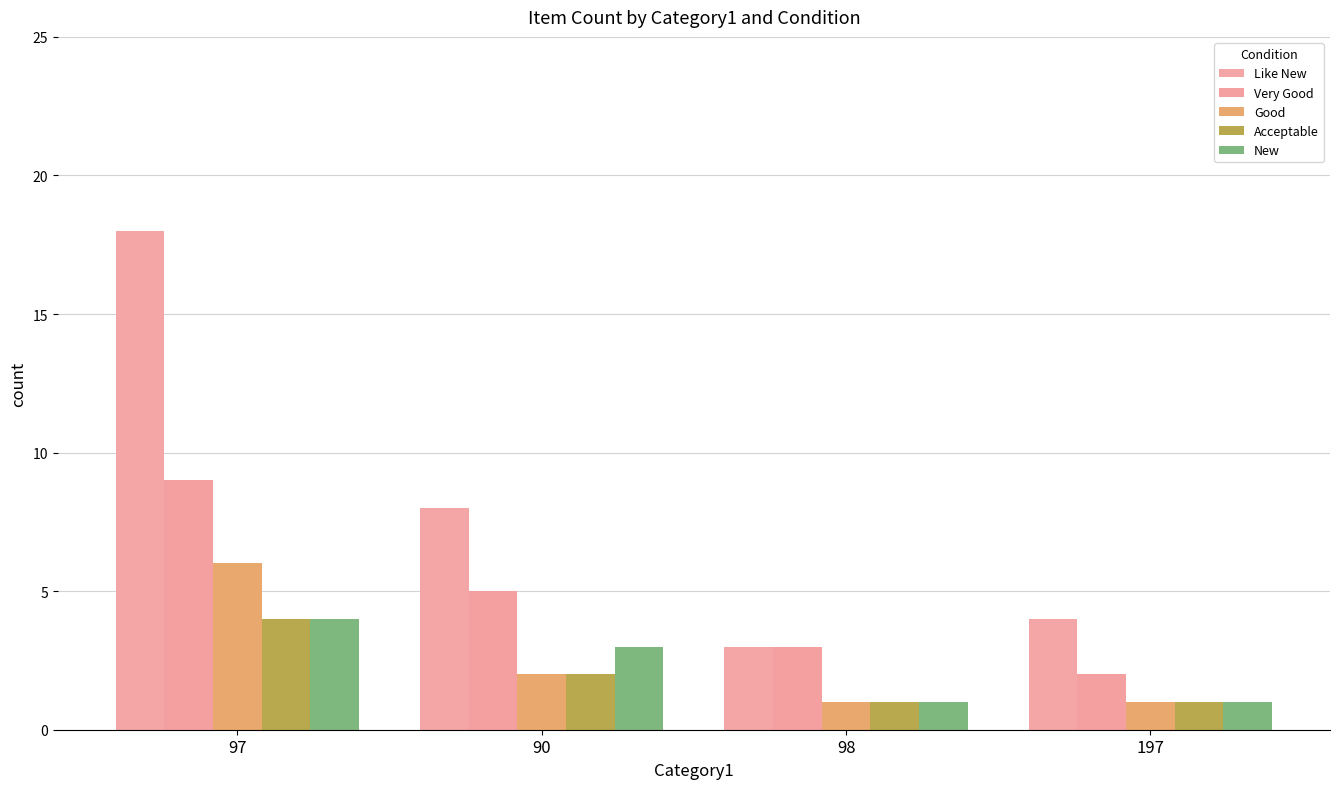

Rank the categories by Good value from lowest to highest.

98, 197, 90, 97